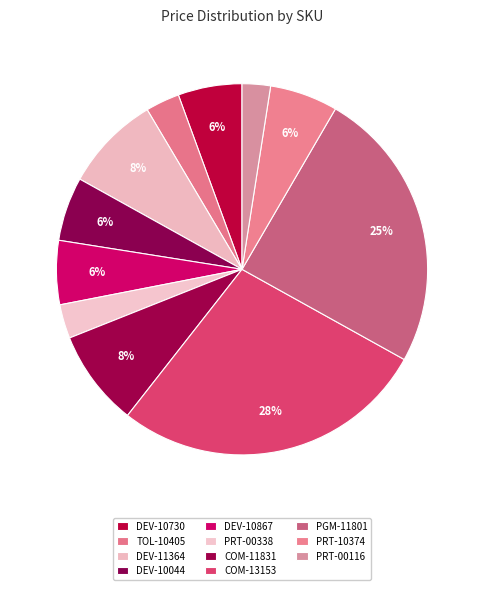

Is there a majority slice in this chart?

No